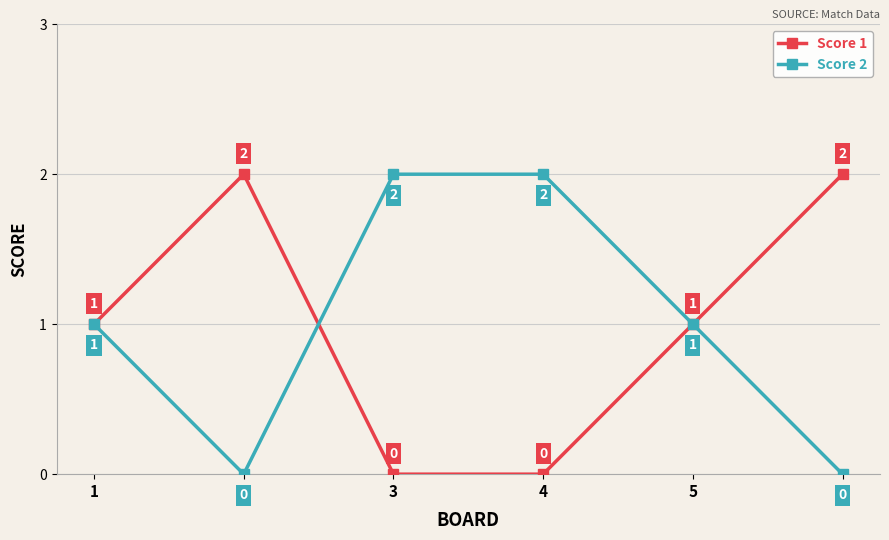

What is the difference between the maximum and minimum values in the Score 2 series?

2